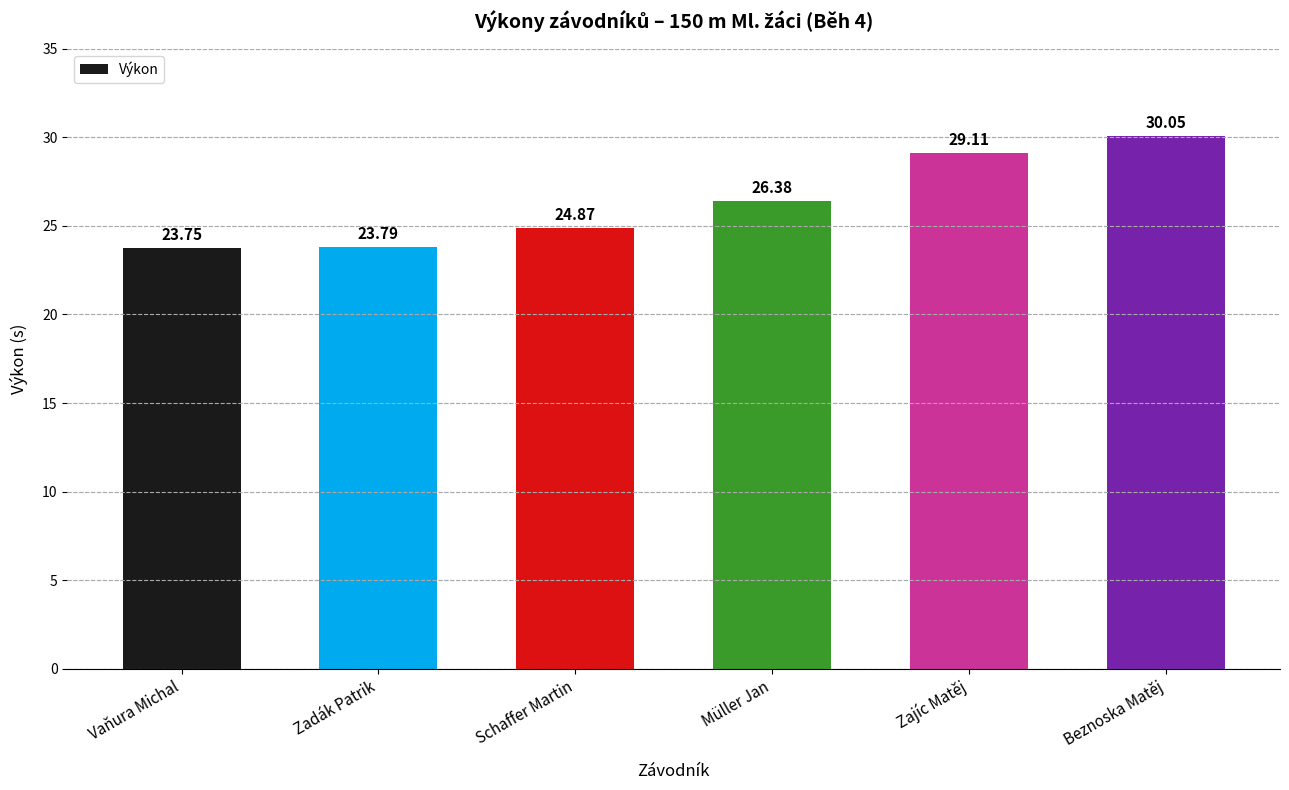

What is the label of the 3rd bar from the left?

Schaffer Martin